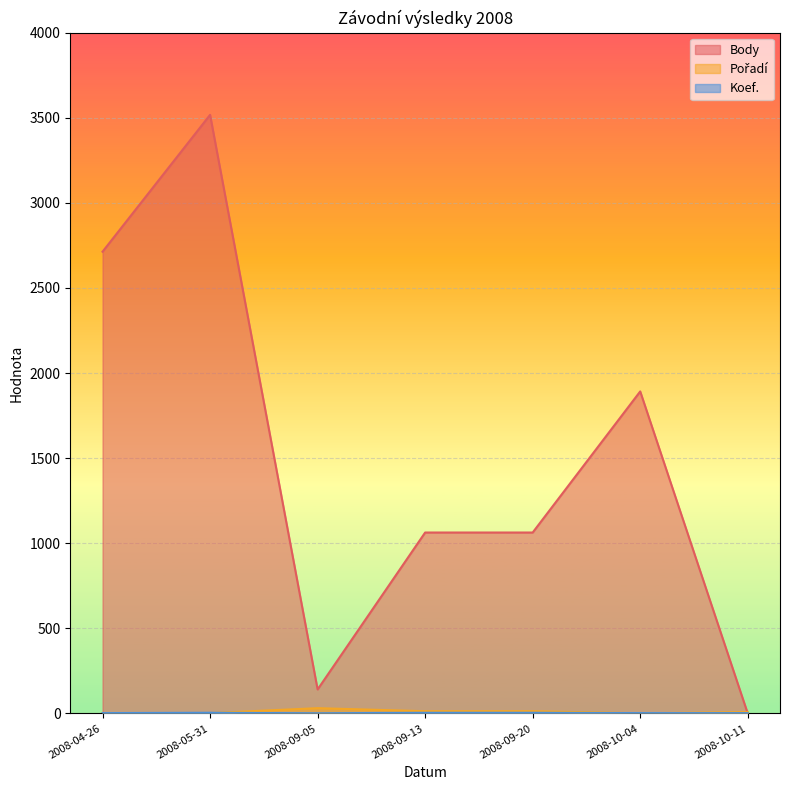

What are all the series names shown in the legend?

Body, Pořadí, Koef.